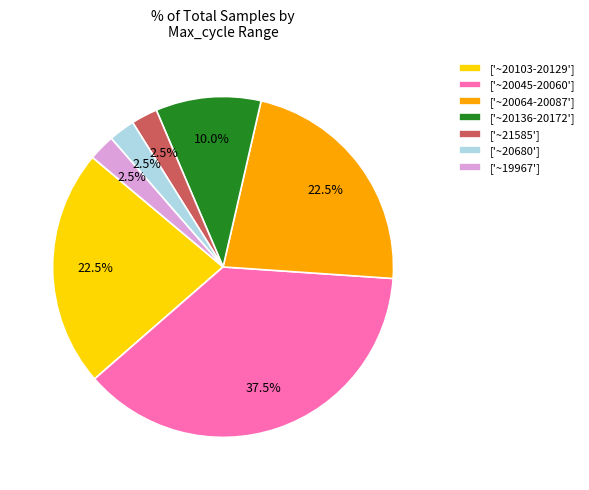

Between ['~20064-20087'] and ['~20045-20060'], which is larger?

['~20045-20060']